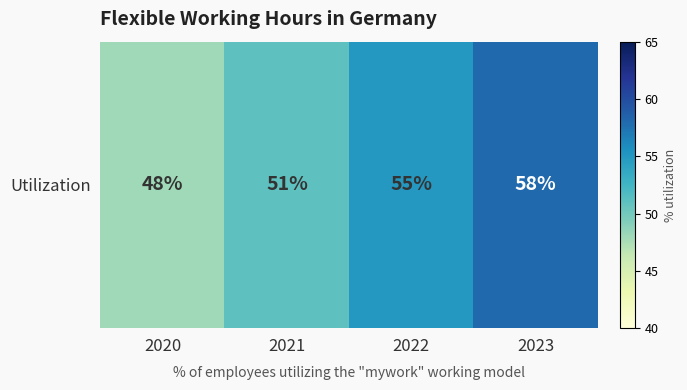

True or false: the data shows 76 at 2023.

False